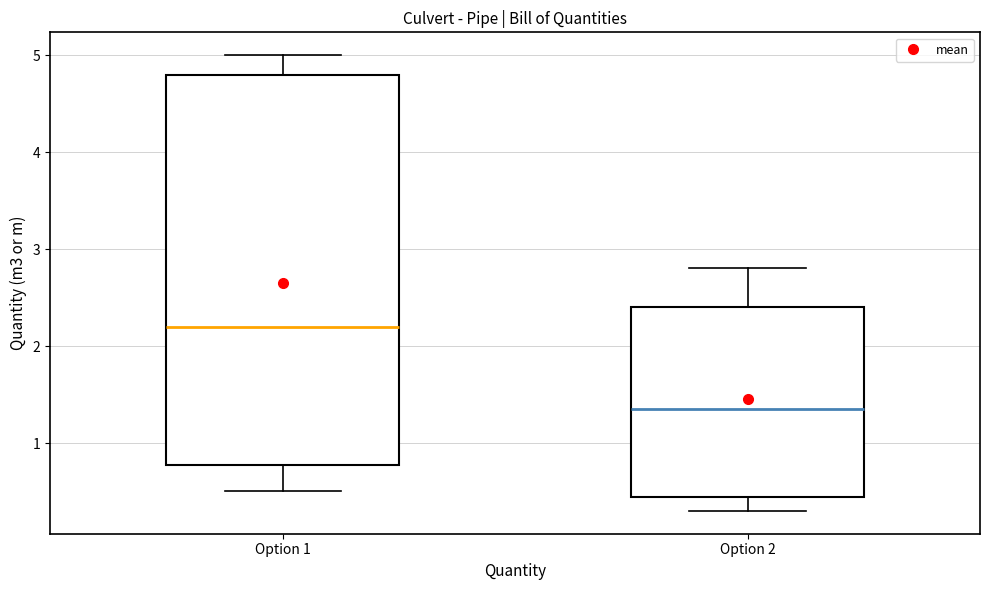

Which box's median line is the highest?

Option 1